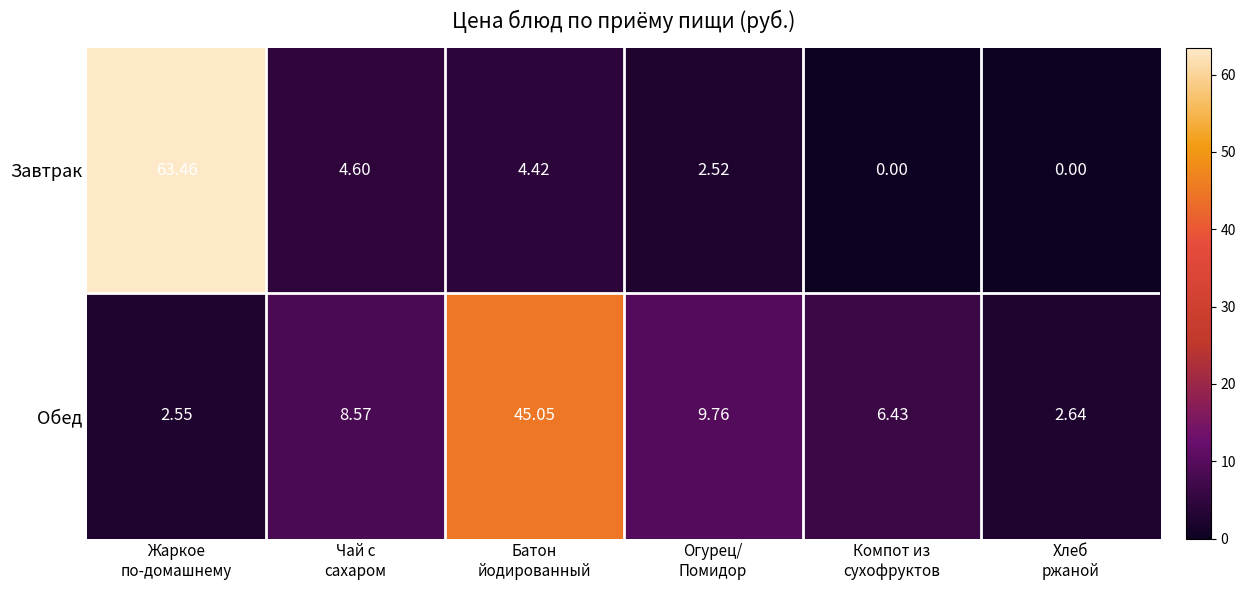

Which series has the widest spread of values?

Завтрак